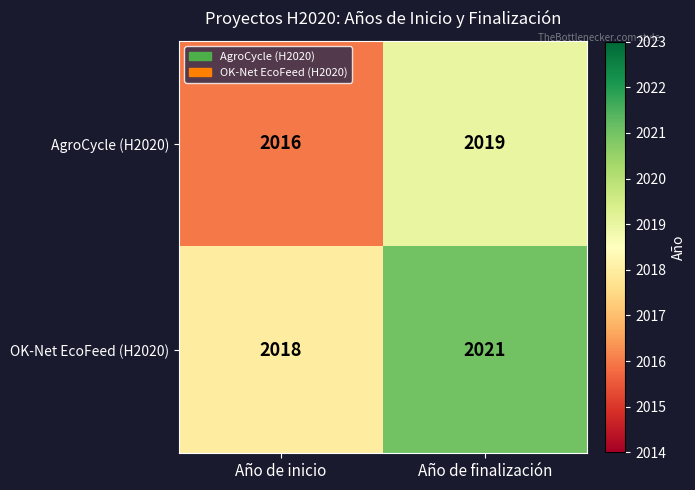

What is the difference between the maximum and minimum values in the AgroCycle (H2020) series?

3